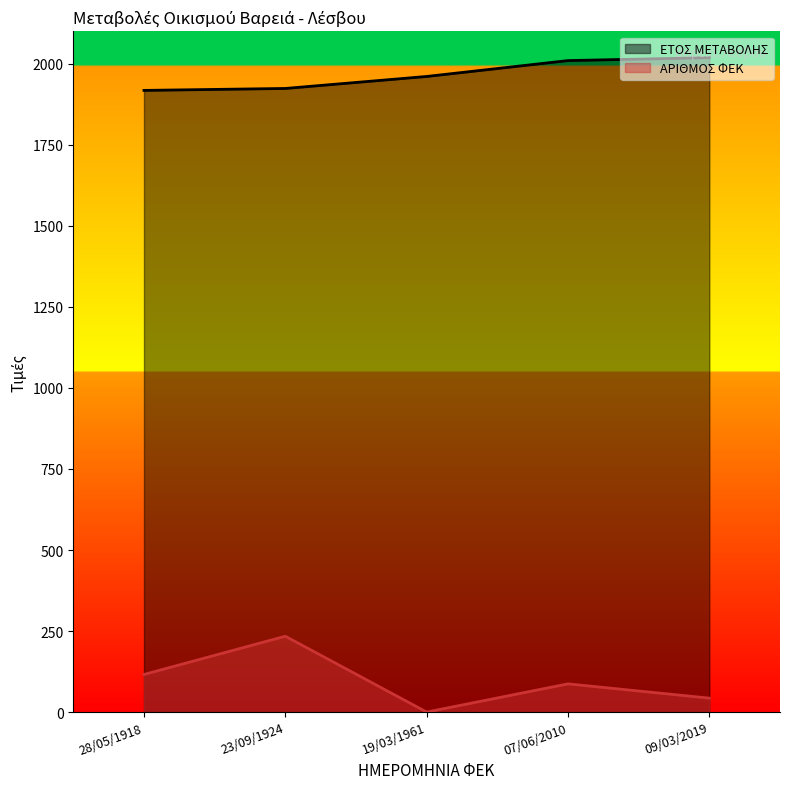

What are all the series names shown in the legend?

ΕΤΟΣ ΜΕΤΑΒΟΛΗΣ, ΑΡΙΘΜΟΣ ΦΕΚ